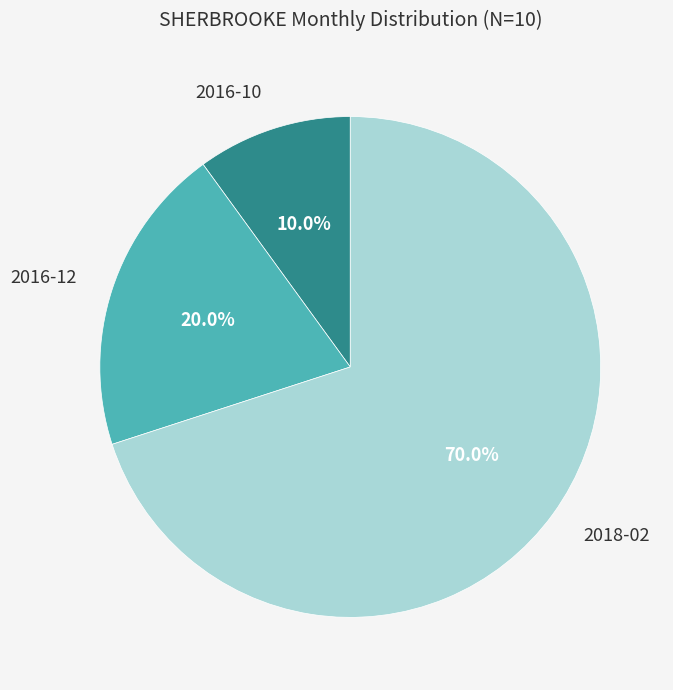

Combined, do 2018-02 and 2016-10 account for over 50%?

Yes